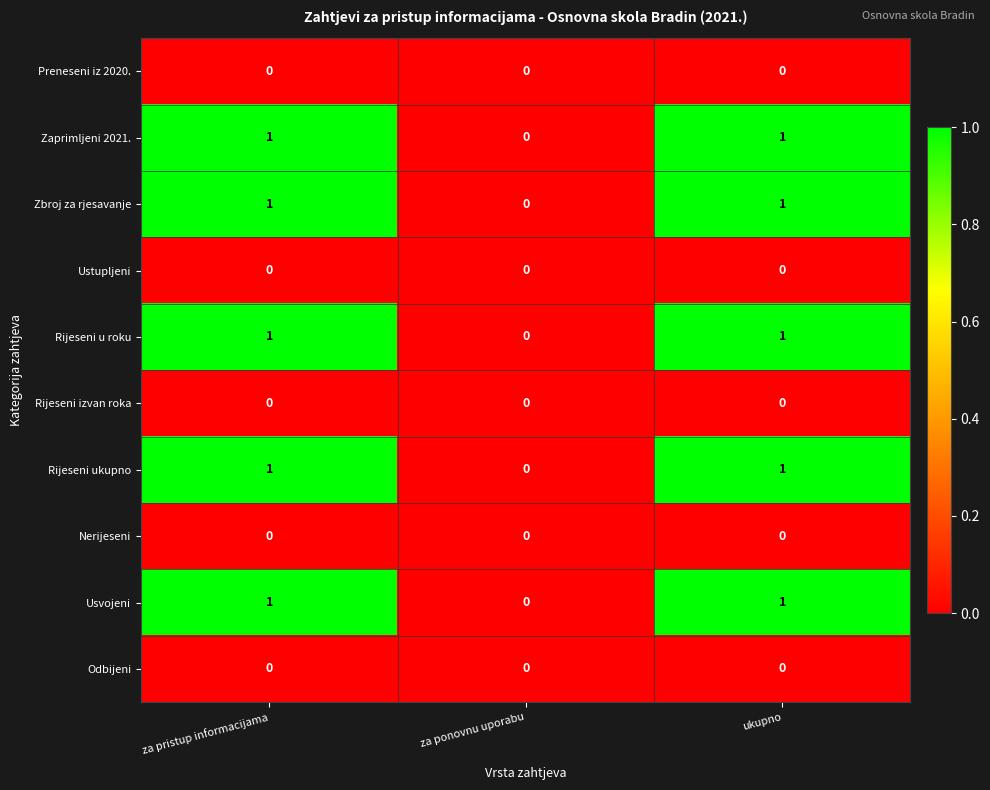

What is the total value across all series at ukupno?

5